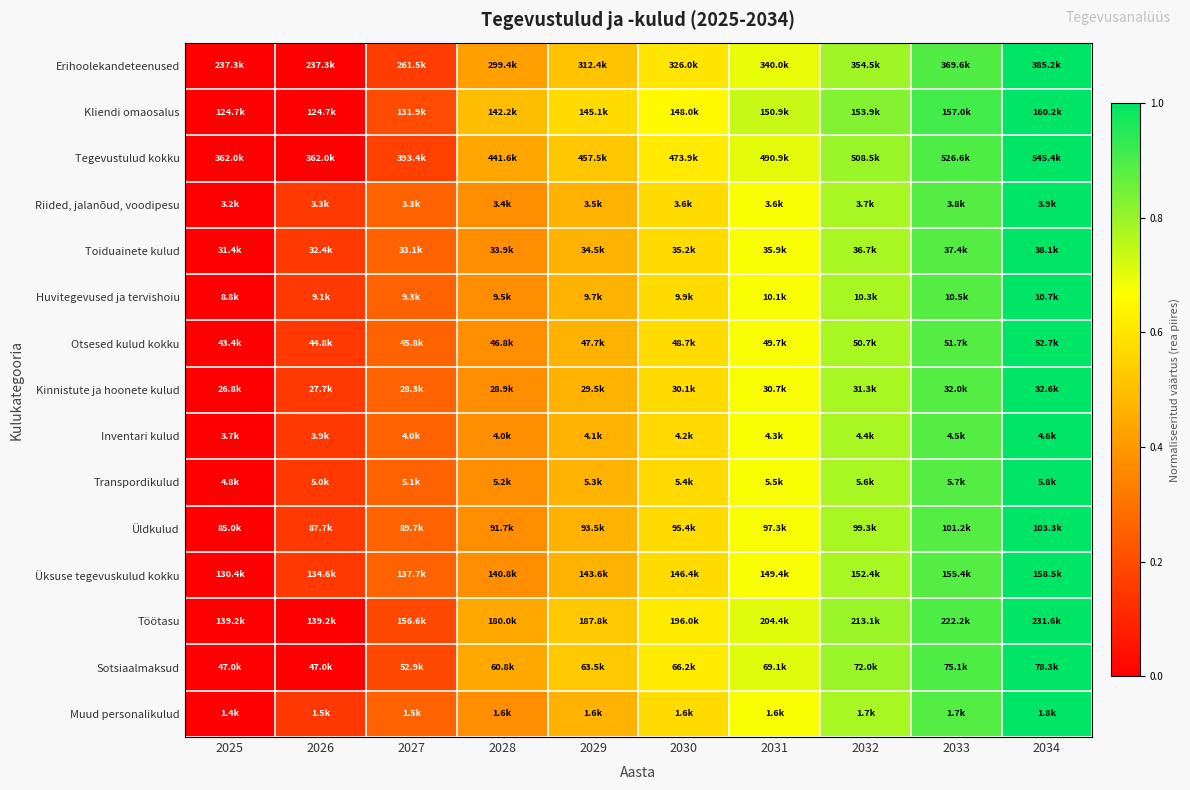

Reading left to right, list all the values displayed in this chart.

Erihoolekandeteenused: 2025=0.0	2026=0.0	2027=0.2	2028=0.4	2029=0.5	2030=0.6	2031=0.7	2032=0.8	2033=0.9	2034=1.0
Kliendi omaosalus: 2025=0.0	2026=0.0	2027=0.2	2028=0.5	2029=0.6	2030=0.7	2031=0.7	2032=0.8	2033=0.9	2034=1.0
Tegevustulud kokku: 2025=0.0	2026=0.0	2027=0.2	2028=0.4	2029=0.5	2030=0.6	2031=0.7	2032=0.8	2033=0.9	2034=1.0
Riided, jalanõud, voodipesu: 2025=0.0	2026=0.1	2027=0.3	2028=0.4	2029=0.5	2030=0.6	2031=0.7	2032=0.8	2033=0.9	2034=1.0
Toiduainete kulud: 2025=0.0	2026=0.1	2027=0.3	2028=0.4	2029=0.5	2030=0.6	2031=0.7	2032=0.8	2033=0.9	2034=1.0
Huvitegevused ja tervishoiu: 2025=0.0	2026=0.1	2027=0.3	2028=0.4	2029=0.5	2030=0.6	2031=0.7	2032=0.8	2033=0.9	2034=1.0
Otsesed kulud kokku: 2025=0.0	2026=0.1	2027=0.3	2028=0.4	2029=0.5	2030=0.6	2031=0.7	2032=0.8	2033=0.9	2034=1.0
Kinnistute ja hoonete kulud: 2025=0.0	2026=0.1	2027=0.3	2028=0.4	2029=0.5	2030=0.6	2031=0.7	2032=0.8	2033=0.9	2034=1.0
Inventari kulud: 2025=0.0	2026=0.1	2027=0.3	2028=0.4	2029=0.5	2030=0.6	2031=0.7	2032=0.8	2033=0.9	2034=1.0
Transpordikulud: 2025=0.0	2026=0.1	2027=0.3	2028=0.4	2029=0.5	2030=0.6	2031=0.7	2032=0.8	2033=0.9	2034=1.0
Üldkulud: 2025=0.0	2026=0.1	2027=0.3	2028=0.4	2029=0.5	2030=0.6	2031=0.7	2032=0.8	2033=0.9	2034=1.0
Üksuse tegevuskulud kokku: 2025=0.0	2026=0.1	2027=0.3	2028=0.4	2029=0.5	2030=0.6	2031=0.7	2032=0.8	2033=0.9	2034=1.0
Töötasu: 2025=0.0	2026=0.0	2027=0.2	2028=0.4	2029=0.5	2030=0.6	2031=0.7	2032=0.8	2033=0.9	2034=1.0
Sotsiaalmaksud: 2025=0.0	2026=0.0	2027=0.2	2028=0.4	2029=0.5	2030=0.6	2031=0.7	2032=0.8	2033=0.9	2034=1.0
Muud personalikulud: 2025=0.0	2026=0.1	2027=0.3	2028=0.4	2029=0.5	2030=0.6	2031=0.7	2032=0.8	2033=0.9	2034=1.0